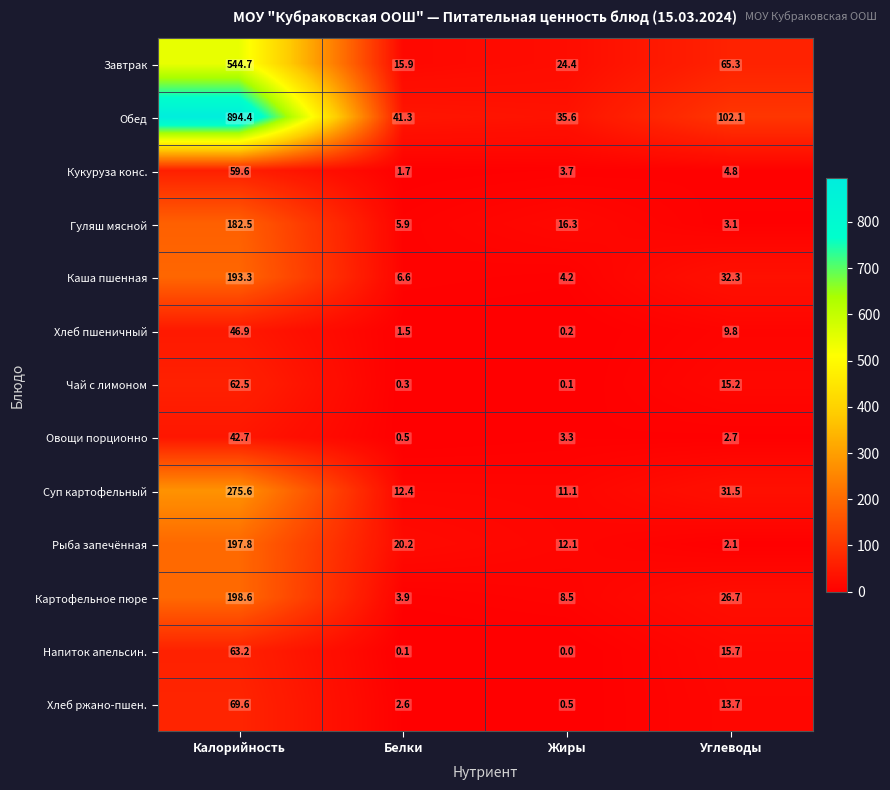

List the series in order of their peak value, lowest first.

Овощи порционно, Хлеб пшеничный, Кукуруза конс., Чай с лимоном, Напиток апельсин., Хлеб ржано-пшен., Гуляш мясной, Каша пшенная, Рыба запечённая, Картофельное пюре, Суп картофельный, Завтрак, Обед